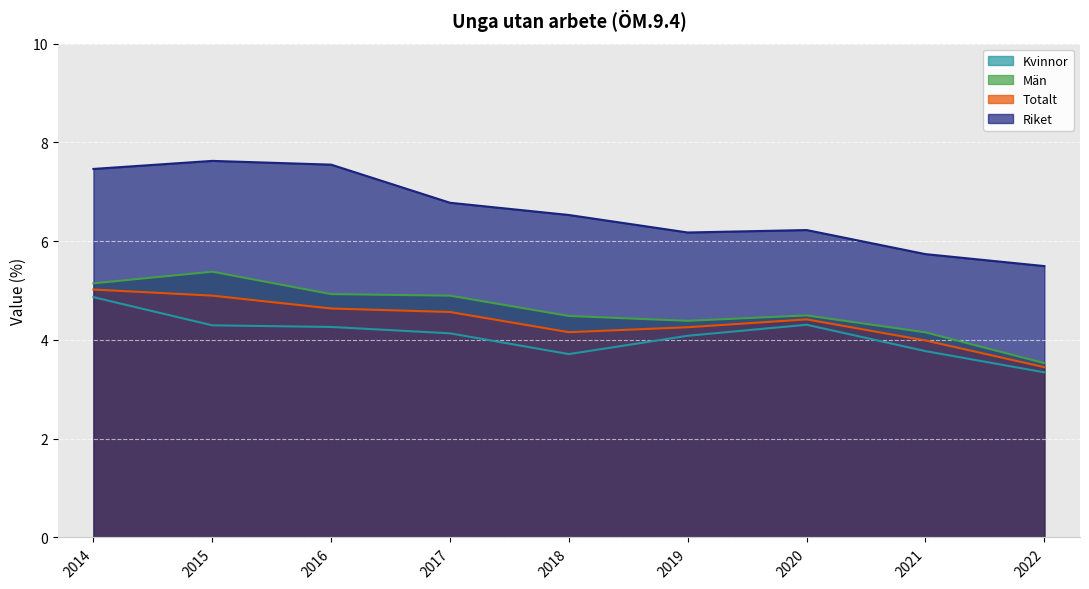

Where is the first local minimum for Riket?

2019